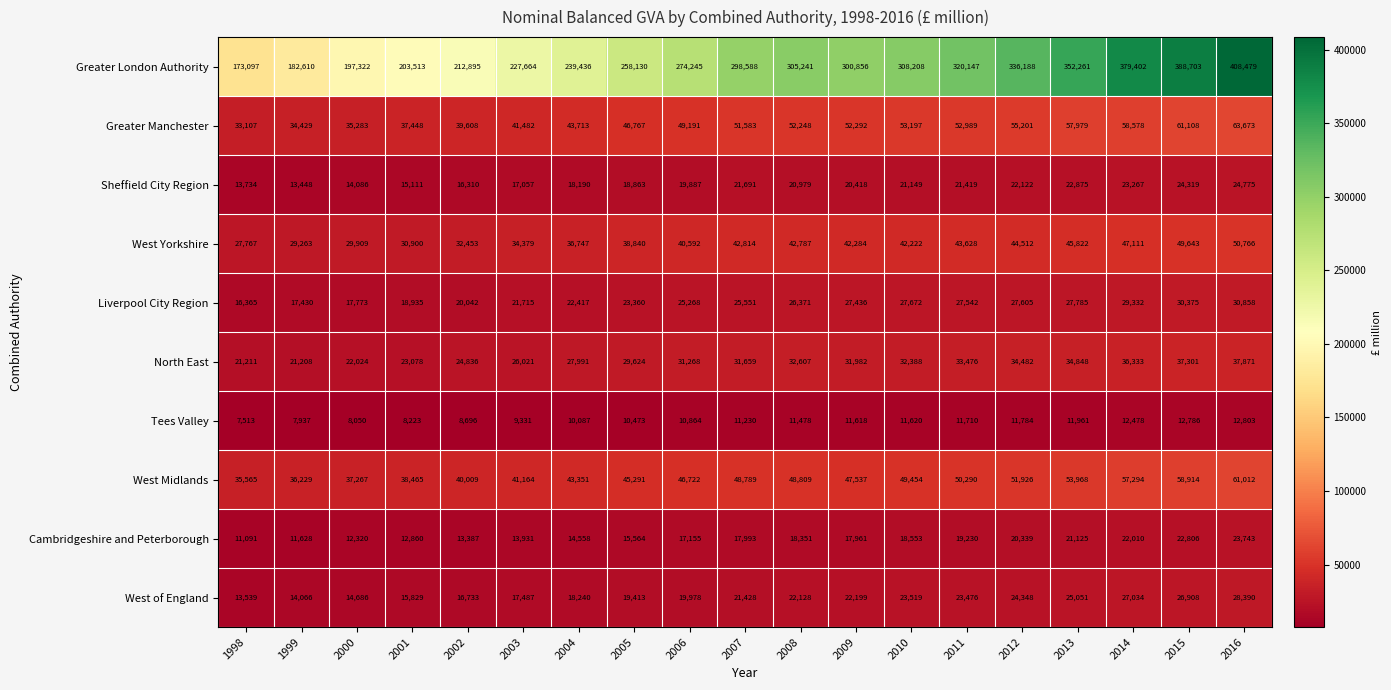

What is the total value across all series at 2000?

388720